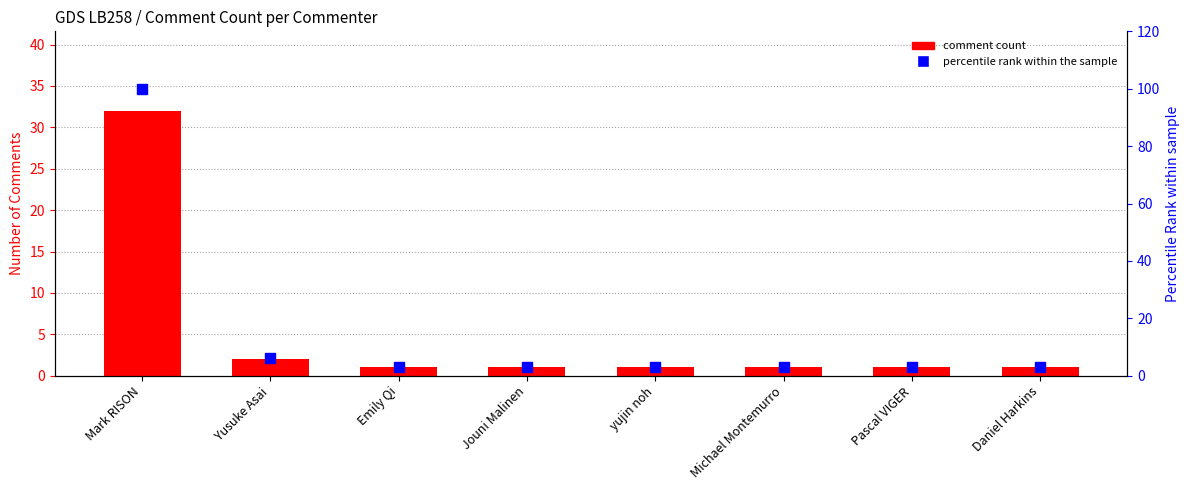

At which category is the sum across all series the highest?

Mark RISON